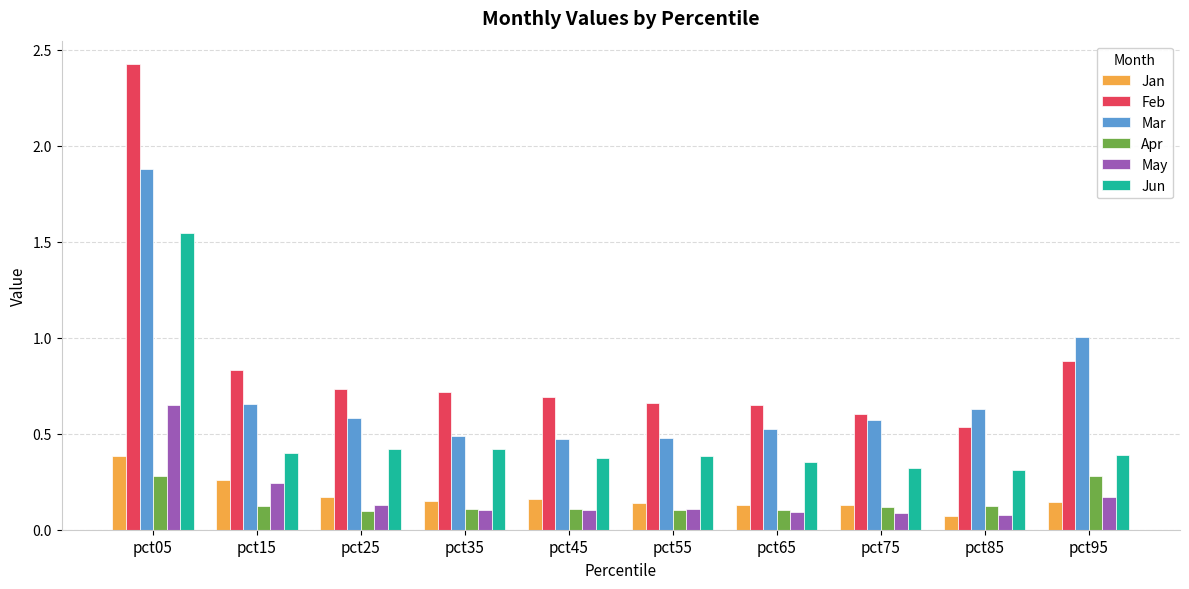

What is the sum of the Mar values at pct25 and pct85?

1.2